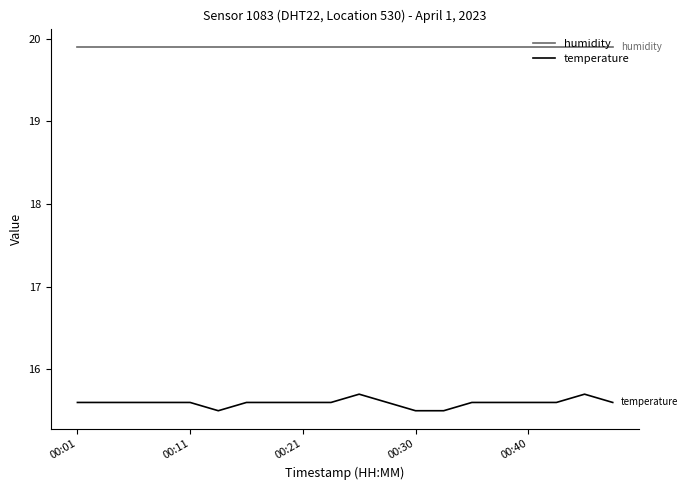

Reading left to right, what are all the values shown in this chart?

humidity: 19.9	19.9	19.9	19.9	19.9	19.9	19.9	19.9	19.9	19.9	19.9	19.9	19.9	19.9	19.9	19.9	19.9	19.9	19.9	19.9
temperature: 15.6	15.6	15.6	15.6	15.6	15.5	15.6	15.6	15.6	15.6	15.7	15.6	15.5	15.5	15.6	15.6	15.6	15.6	15.7	15.6